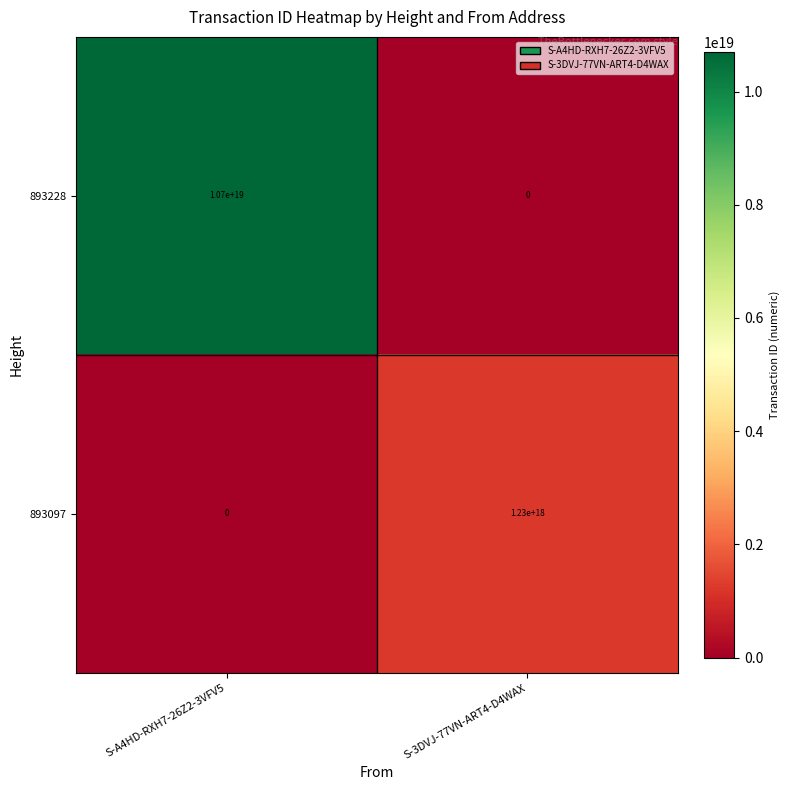

At which label does 893228 reach its peak?

S-A4HD-RXH7-26Z2-3VFV5